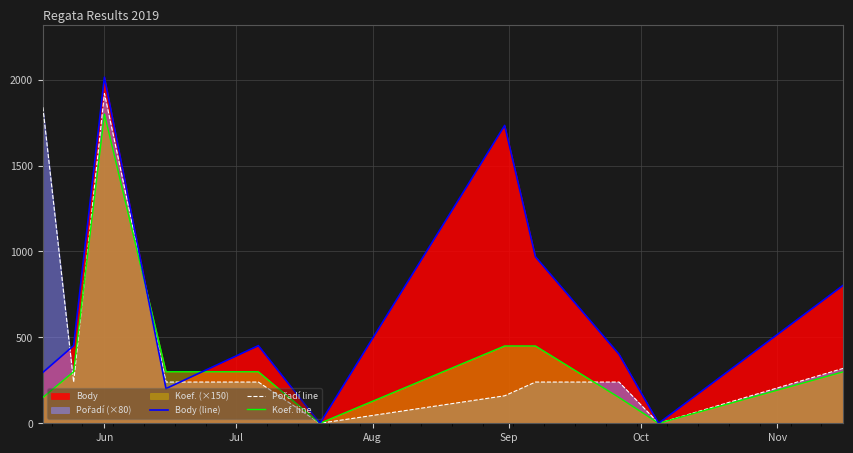

Which series has the largest range (max minus min)?

Body (line)